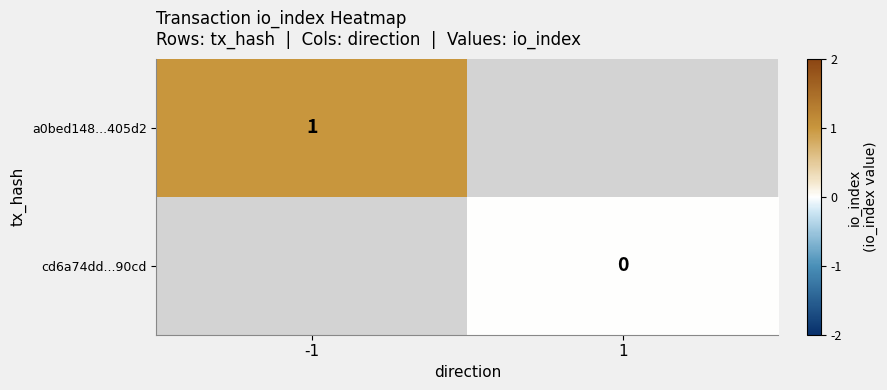

Is it true that a0bed148...405d2 equals 1 at -1?

True